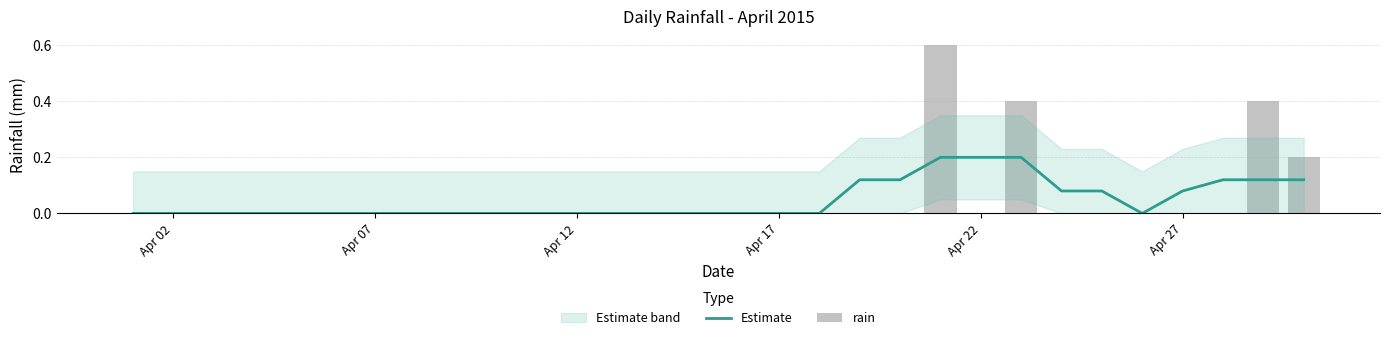

Are the bars horizontal?

No